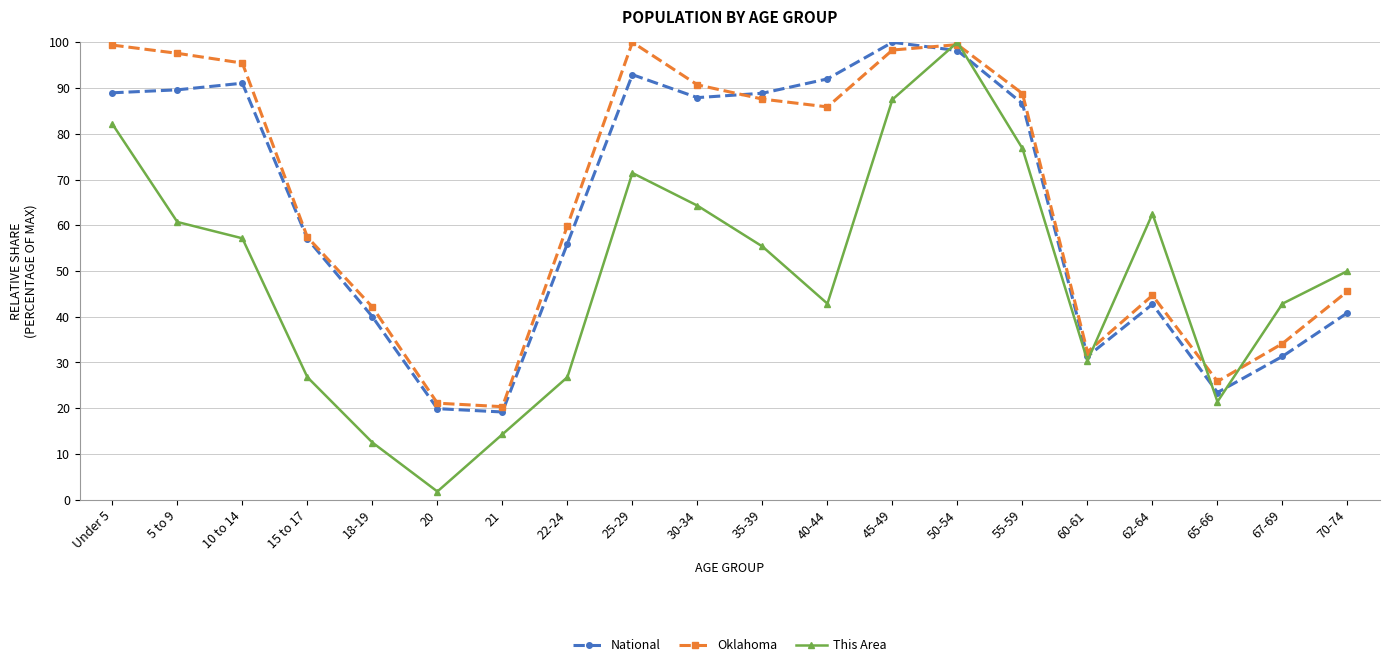

At how many categories does at least one series exceed 81?

10